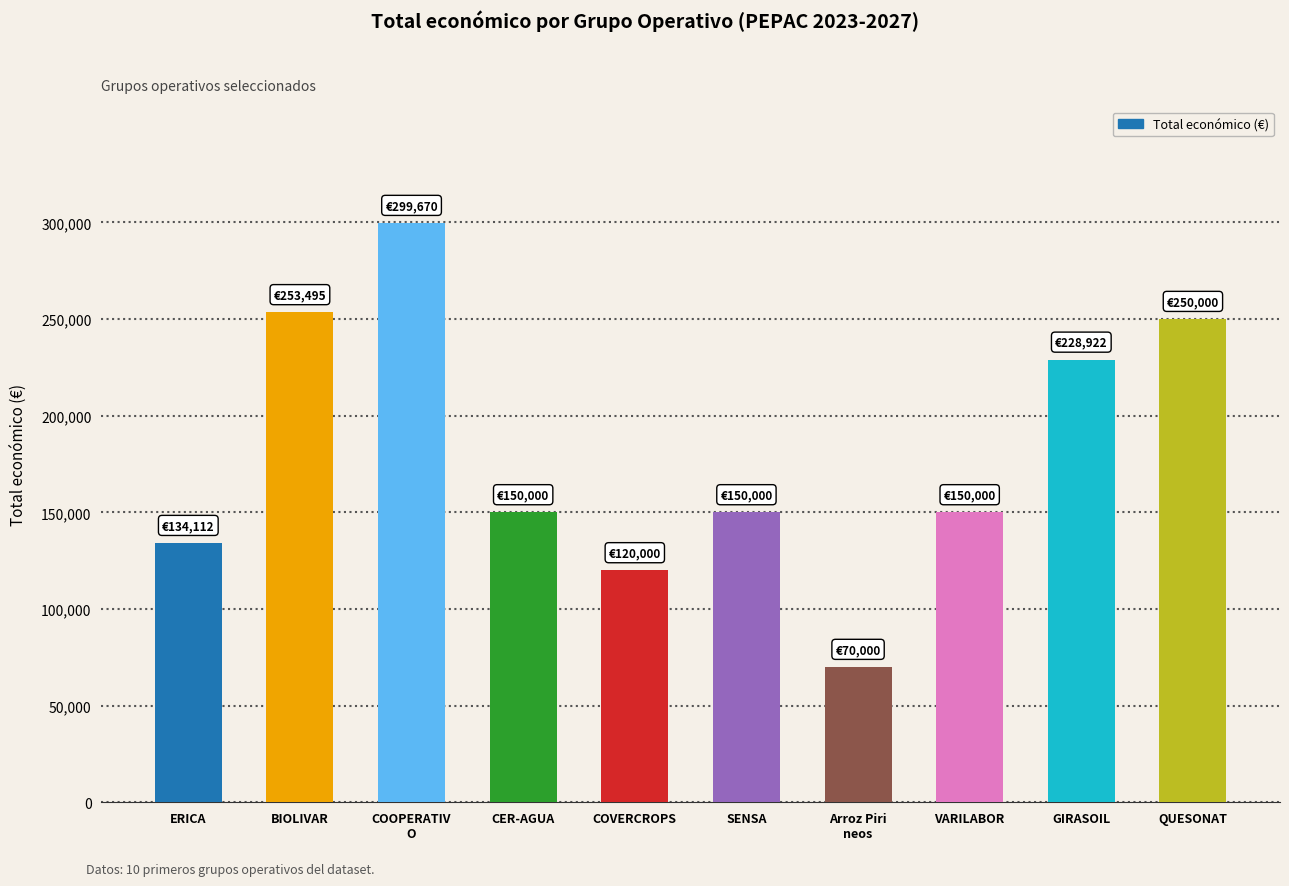

How many data points are less than 150000?

3